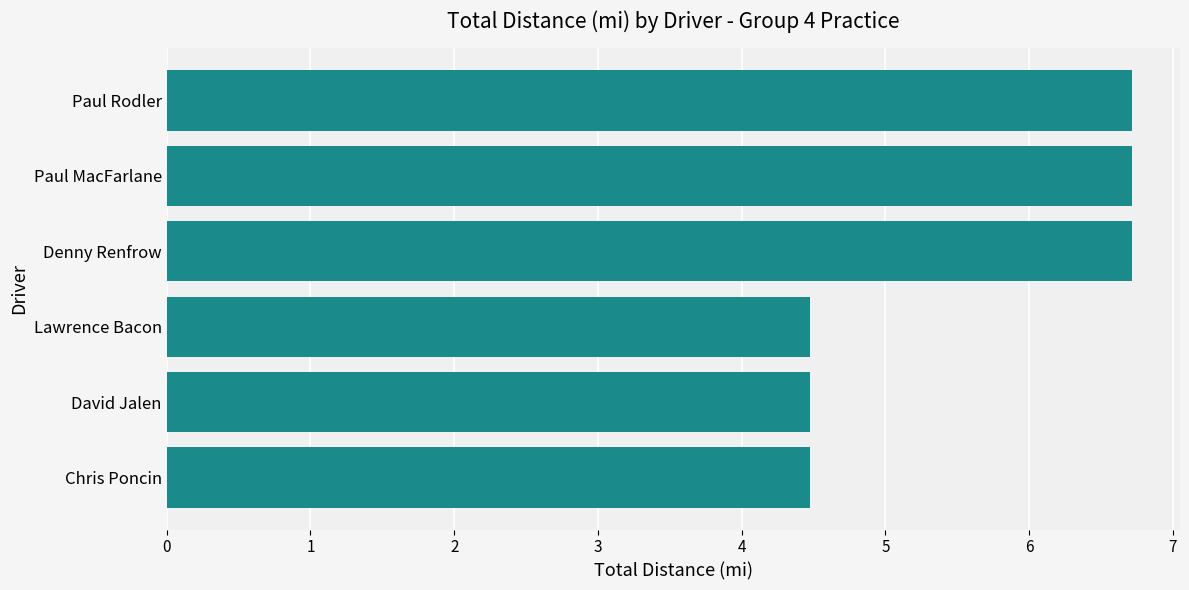

The value at Lawrence Bacon is 4.5. True or false?

True